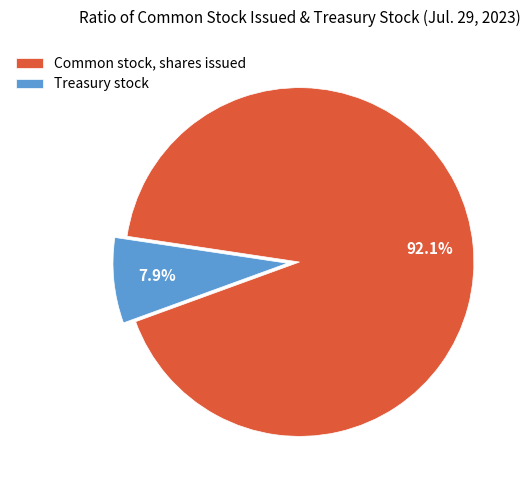

Is the sum of Common stock, shares issued and Treasury stock greater than half?

Yes